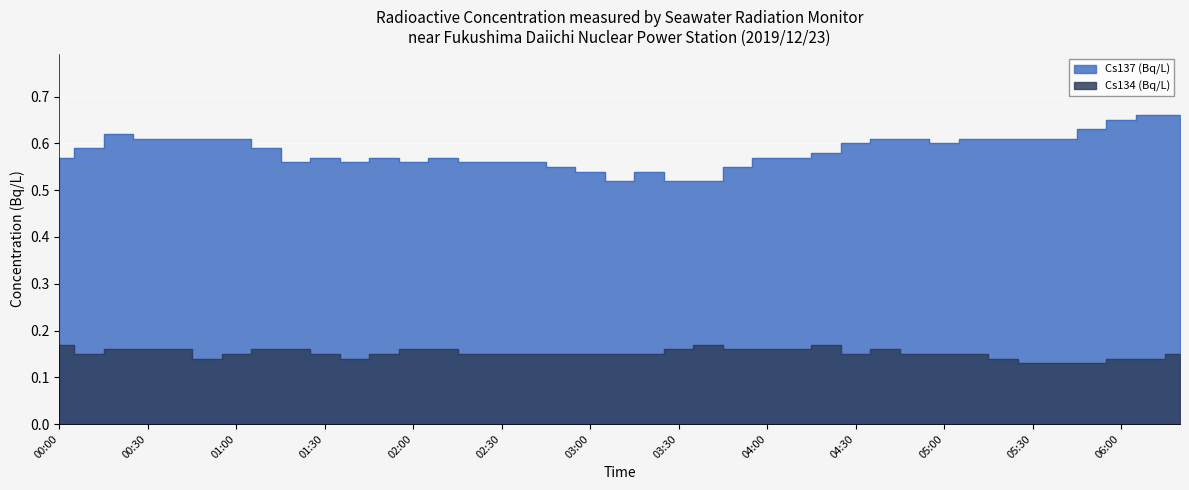

True or false: Cs134 (Bq/L) has a value of 0.1 at 03:00.

True